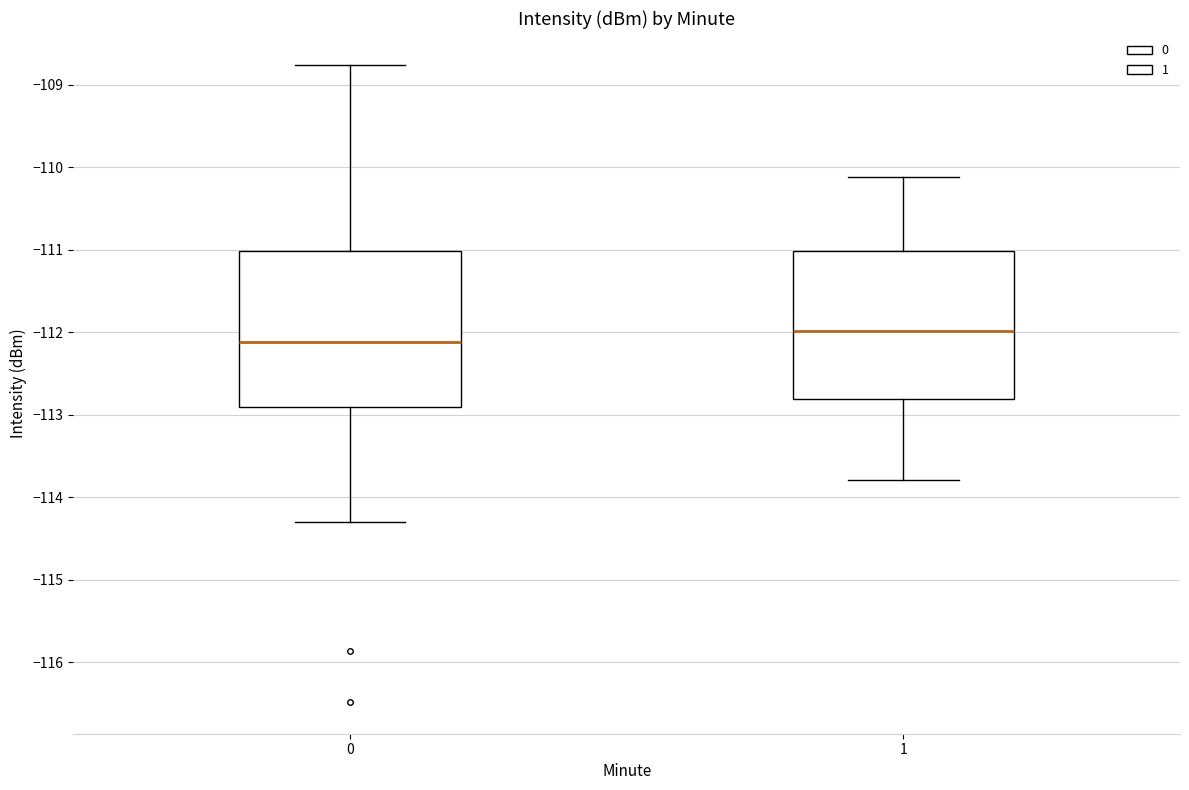

Where is the lower edge of the box at x = 1 on the y-axis? The values are not printed on the chart, so give them approximately, as read against the axis.

-112.8